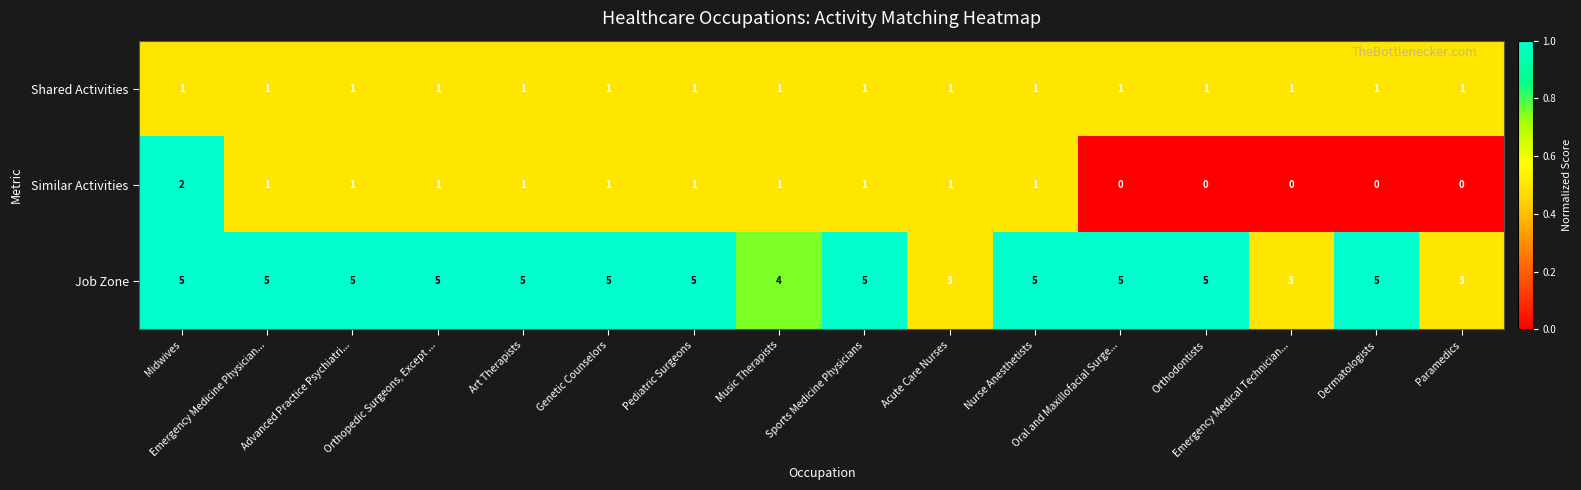

What is the sum of all Shared Activities values?

16